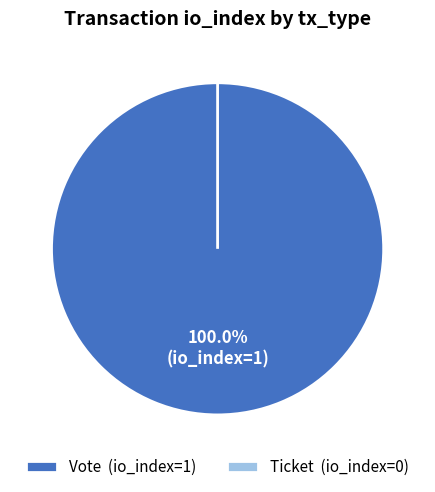

What is the largest slice in the pie chart?

Vote